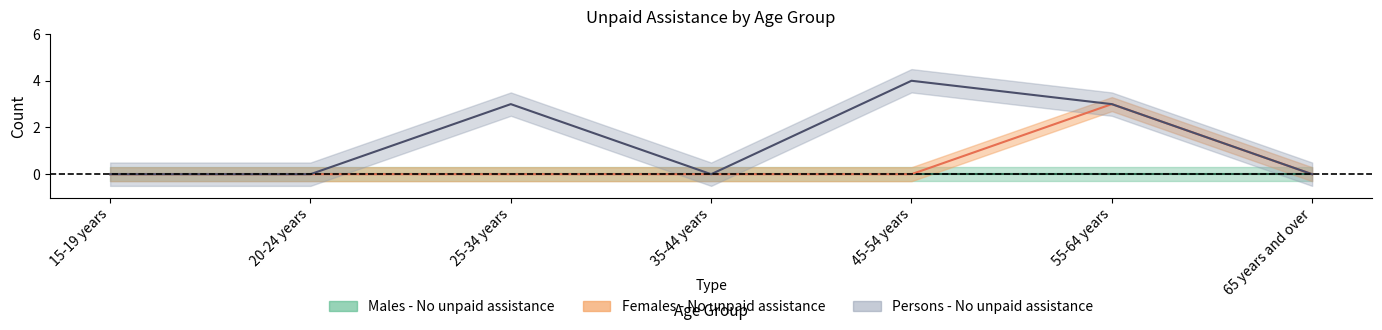

True or false: Persons - No unpaid assistance and Females - No unpaid assistance intersect in this chart.

False